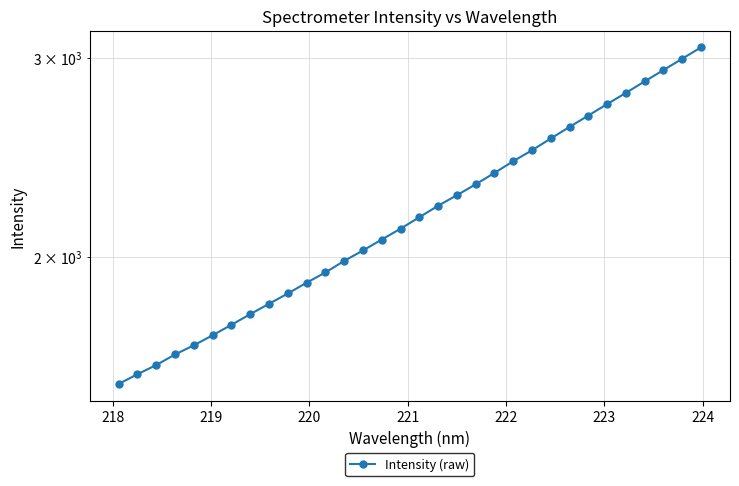

Count the number of values greater than 2168.

16